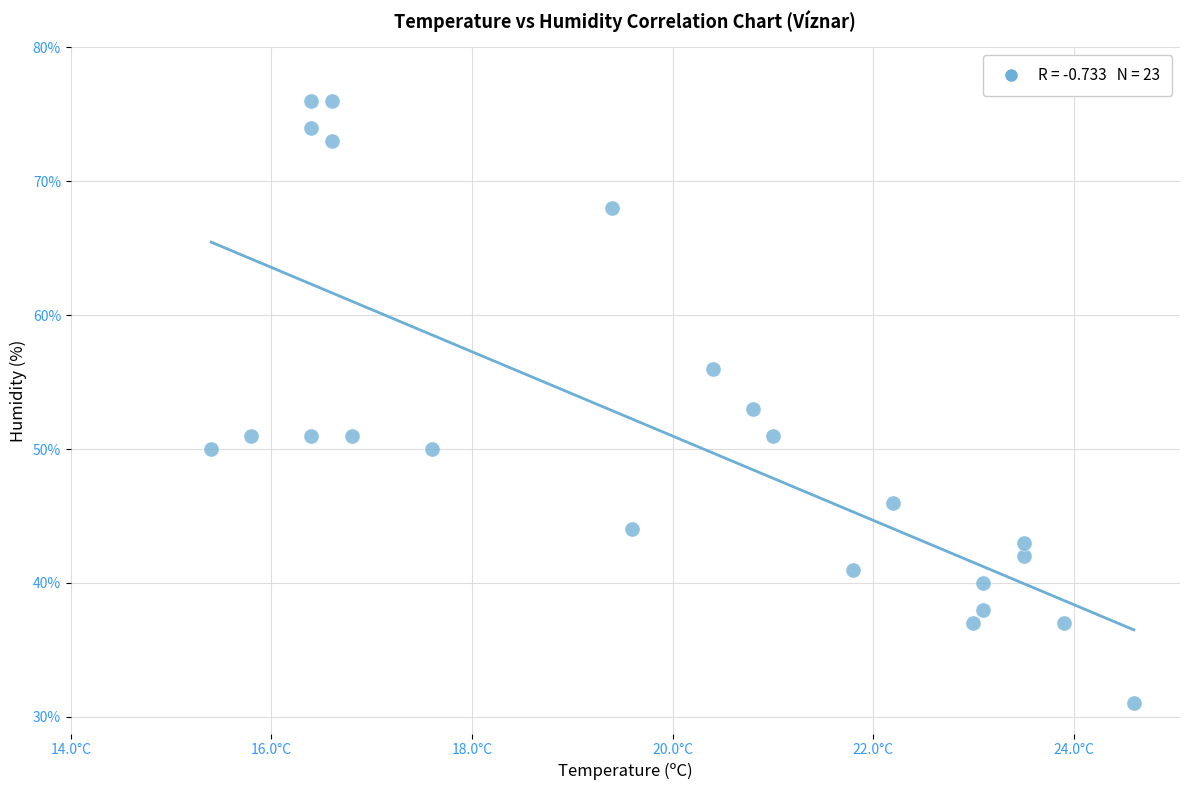

What is the range of Y values (max minus min)?

45